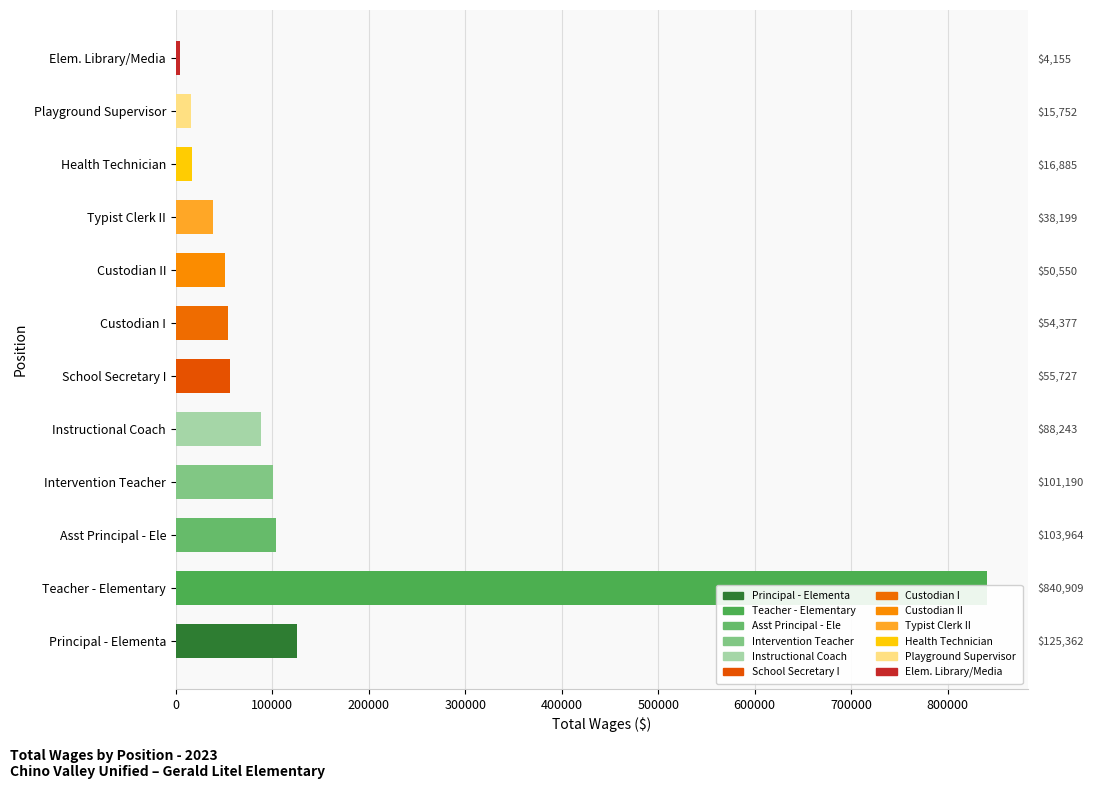

What is the ratio of the value at Custodian I to the value at Elem. Library/Media?

13.1